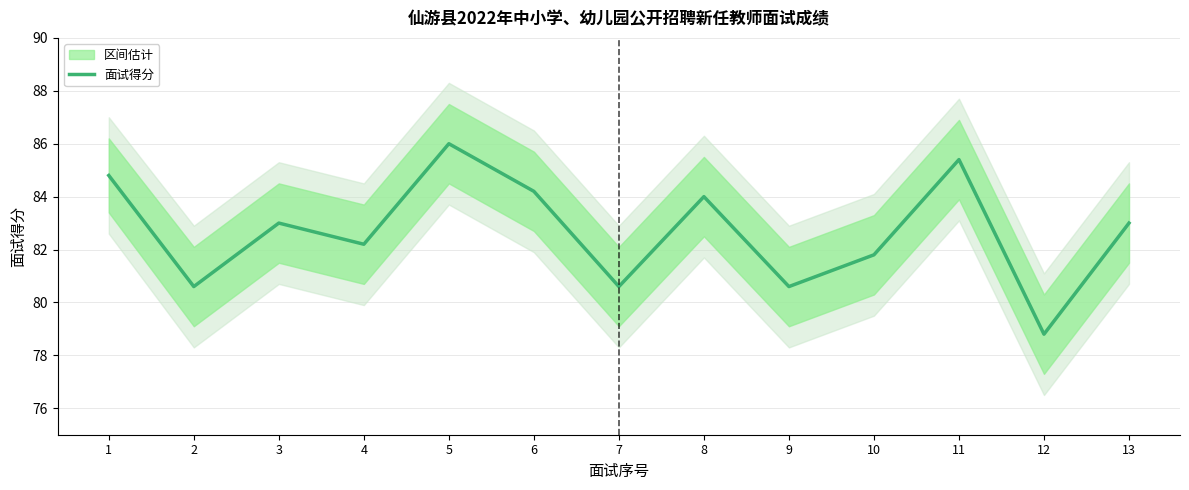

What is the difference between the second highest and minimum values?

6.6